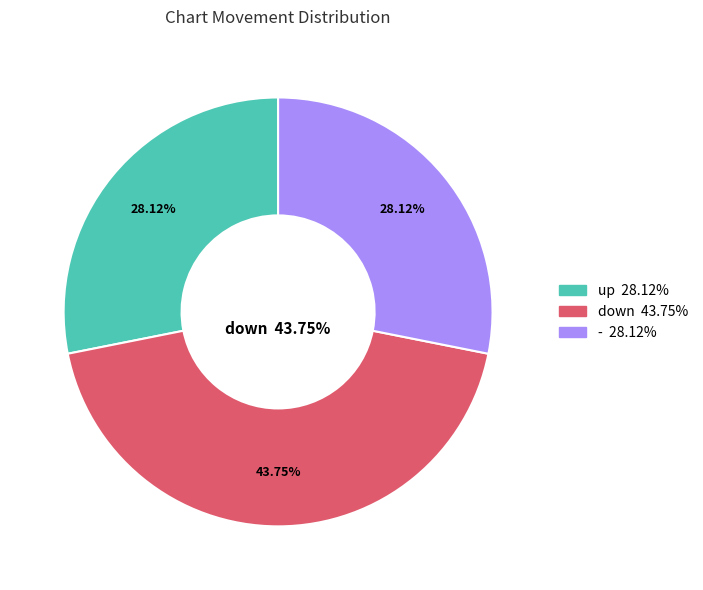

Do up and - together represent more than half of the pie?

Yes